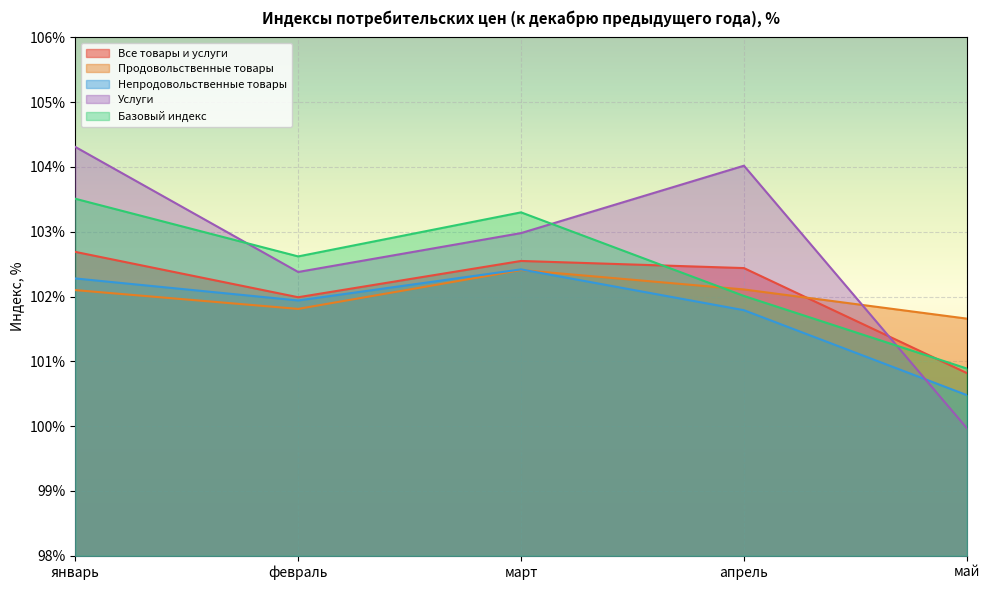

In Все товары и услуги, how many points are lower than both neighbors (excluding endpoints)?

1